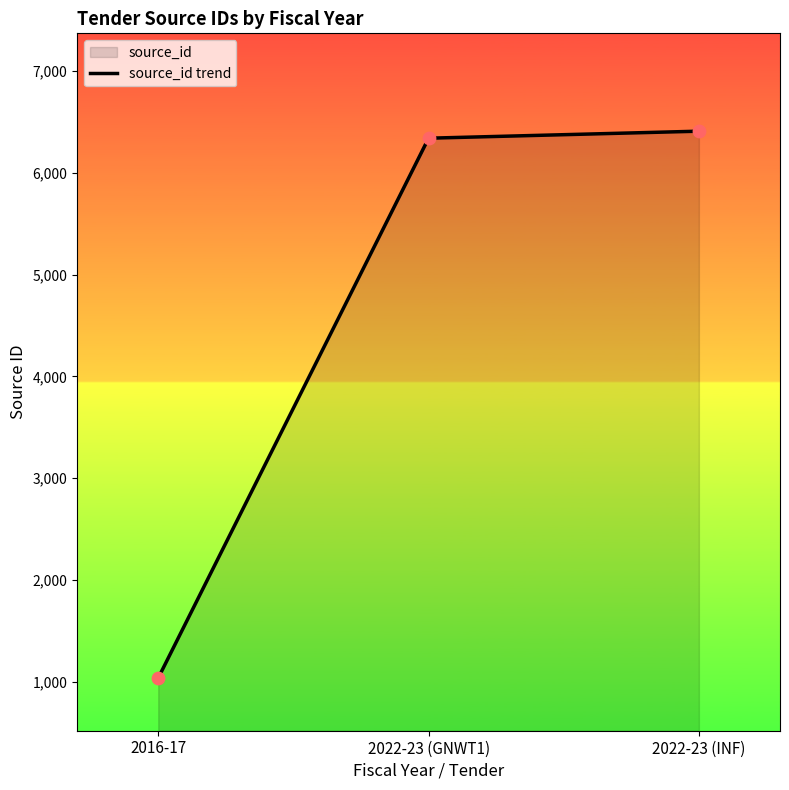

What is the ratio of the value at 2016-17 to the value at 2022-23 (GNWT1)?

0.2